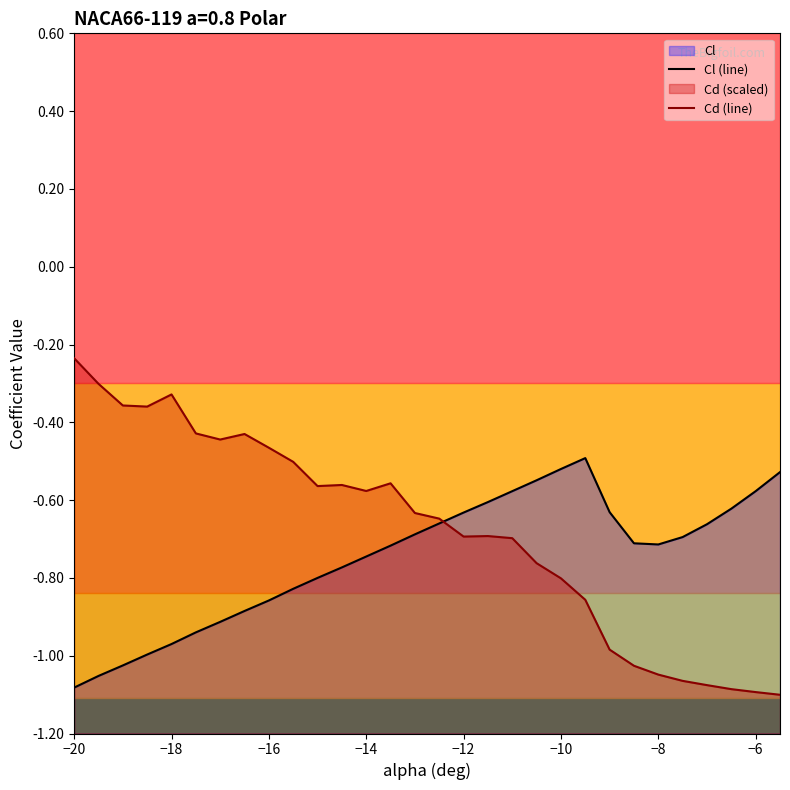

In Cl (line), how many points are lower than both neighbors (excluding endpoints)?

1